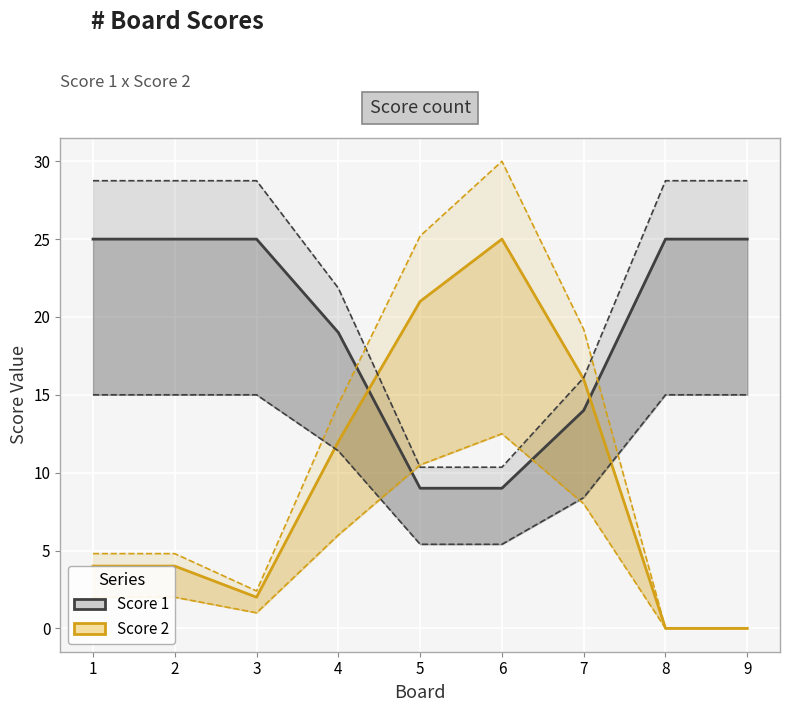

Is it true that Score 1 equals 9 at 9?

False